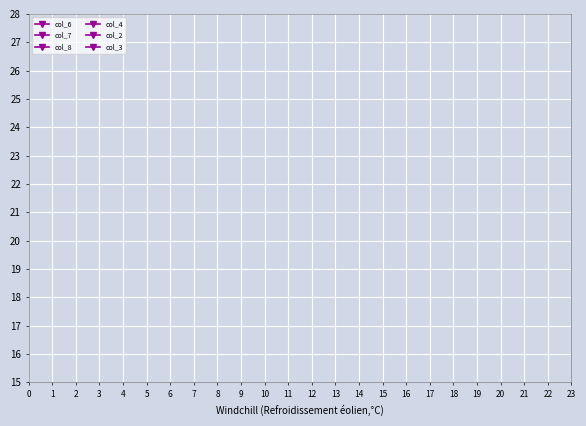

What are all the series names shown in the legend?

col_6, col_7, col_8, col_4, col_2, col_3